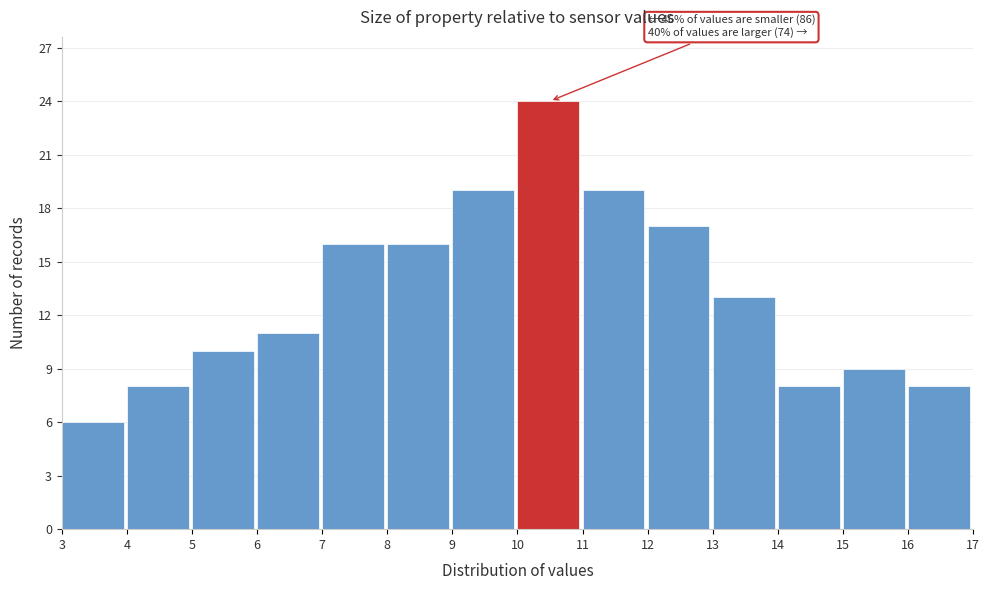

Which range on the x-axis has the tallest bar?

10 to 11